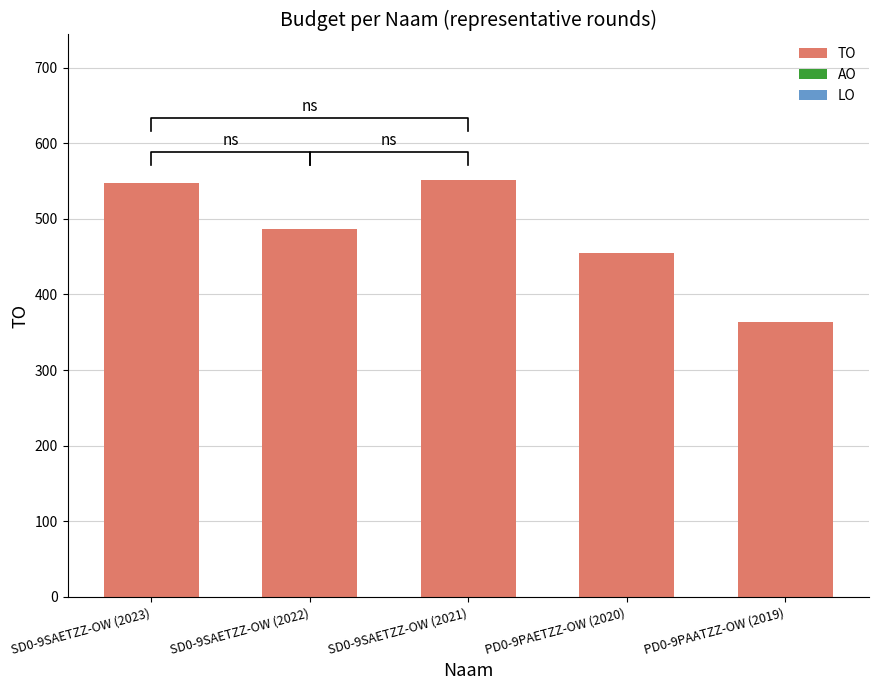

Which series changed the most between SD0-9SAETZZ-OW (2023) and SD0-9SAETZZ-OW (2022)?

TO